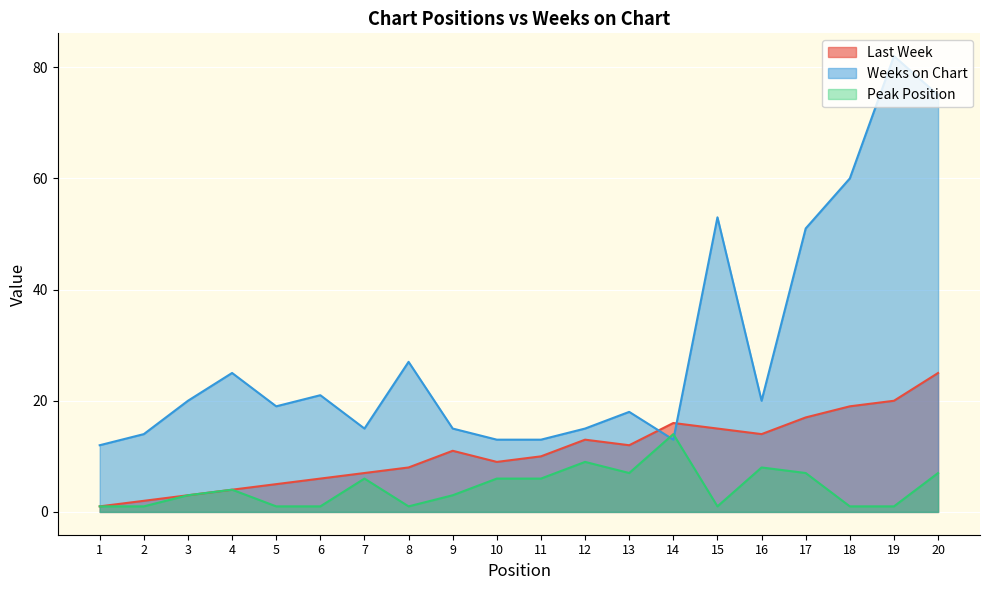

Which label corresponds to the largest value in the chart?

19